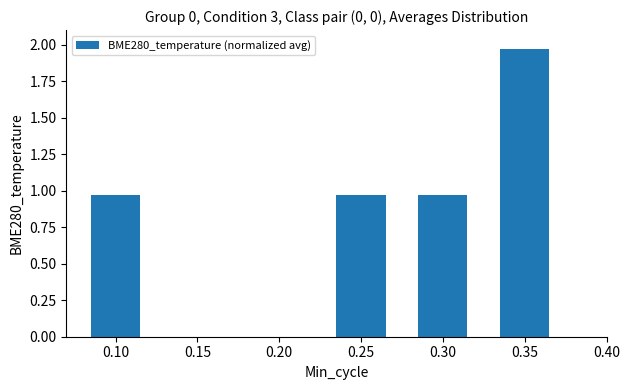

What is the sum of all values?

4.9